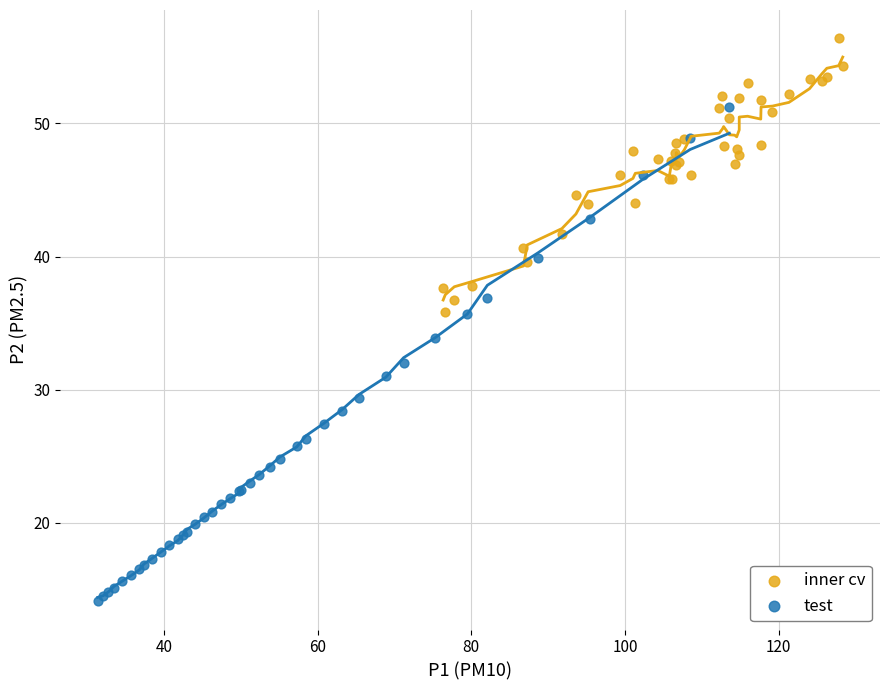

Which series reaches the minimum Y coordinate?

test